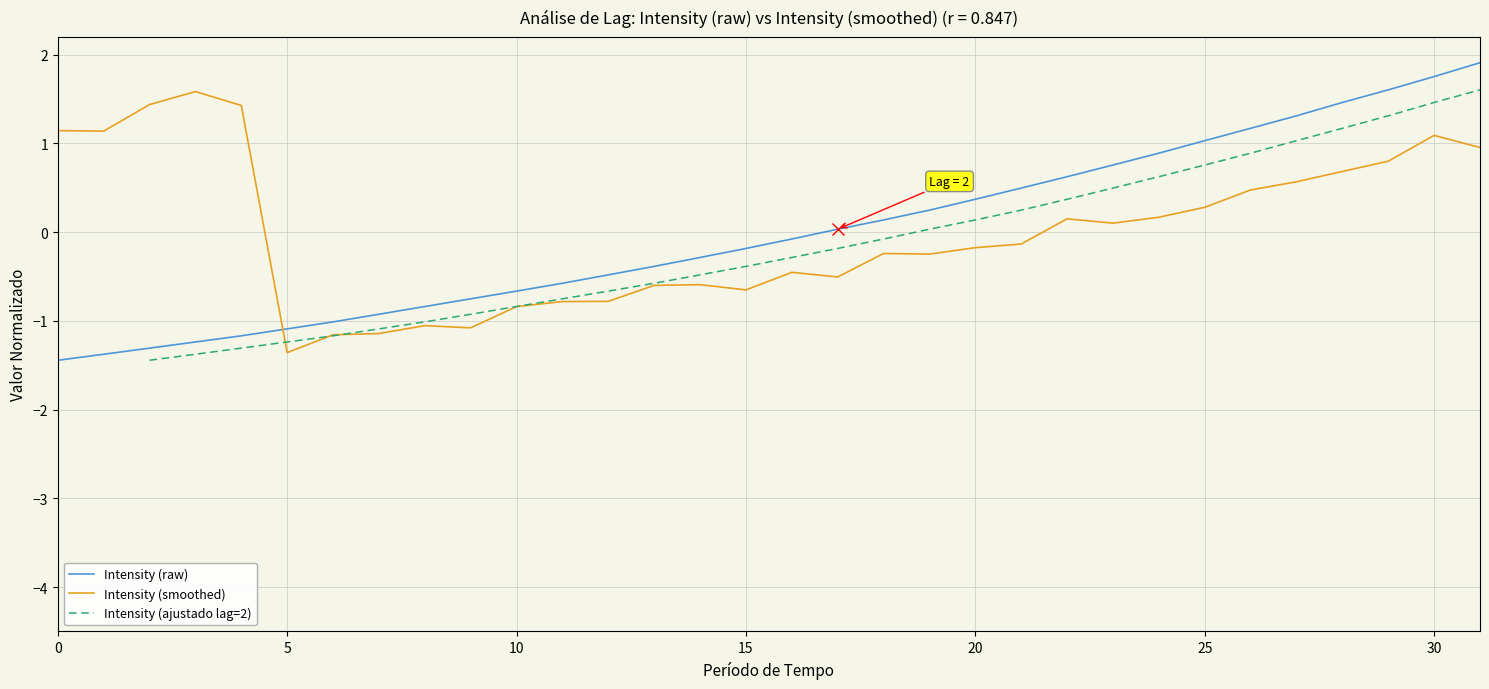

Count the number of categories in the chart.

32